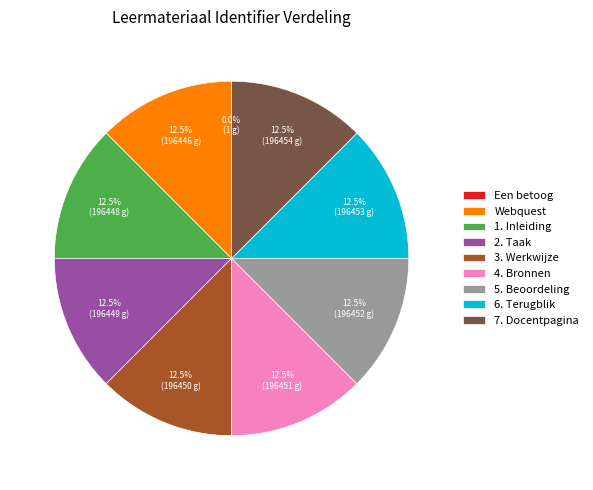

Does Webquest account for over 50% of the chart?

No